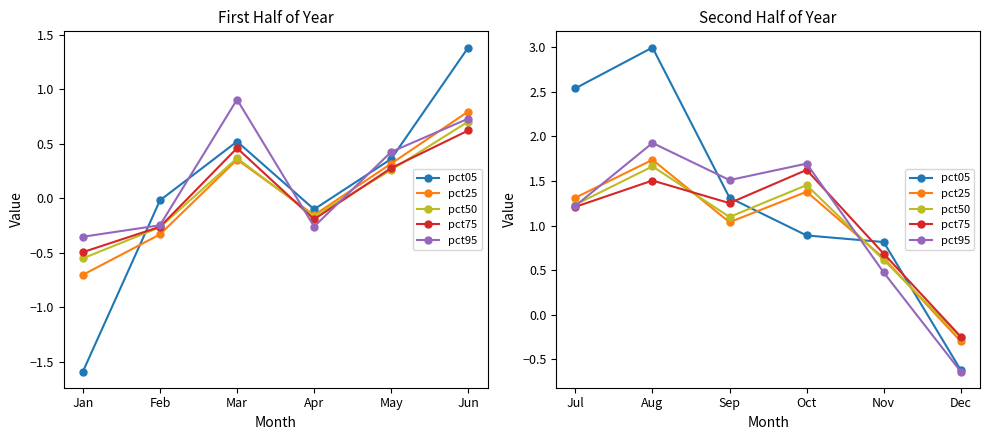

Which series ends up on top after the final intersection of pct50 and pct75?

pct75